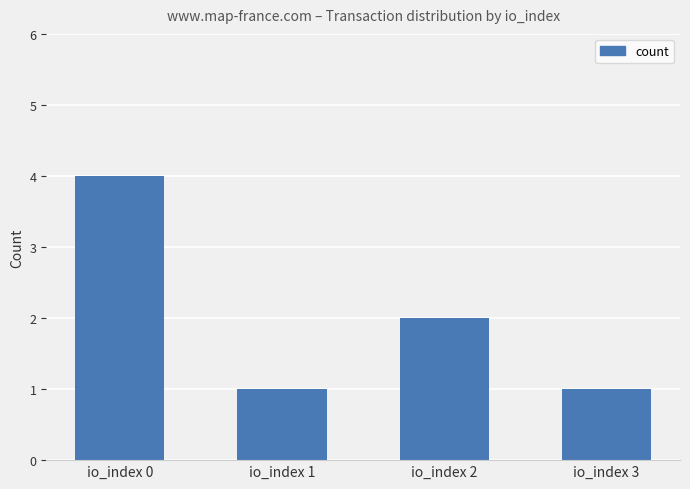

What is the smallest value displayed?

1